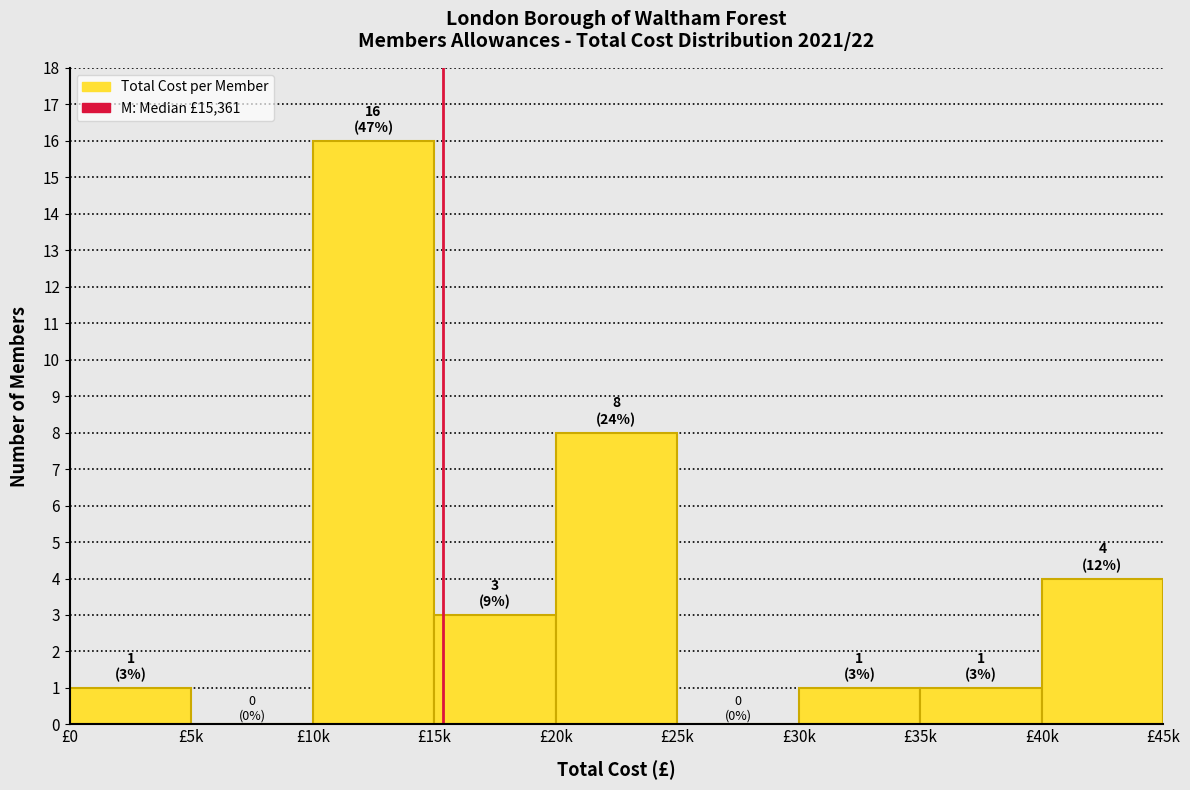

Reading left to right, extract all data points from this chart.

£0=1	£5k=0	£10k=16	£15k=3	£20k=8	£25k=0	£30k=1	£35k=1	£40k=4